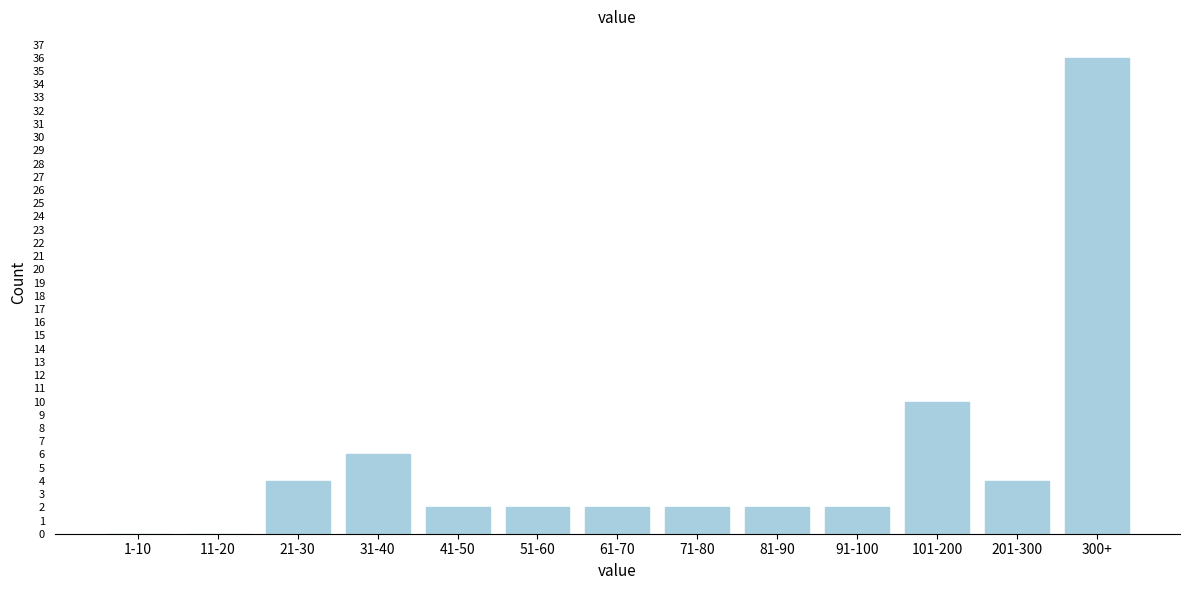

Reading left to right, transcribe all the data shown in this chart.

1-10=0	11-20=0	21-30=4	31-40=6	41-50=2	51-60=2	61-70=2	71-80=2	81-90=2	91-100=2	101-200=10	201-300=4	300+=36